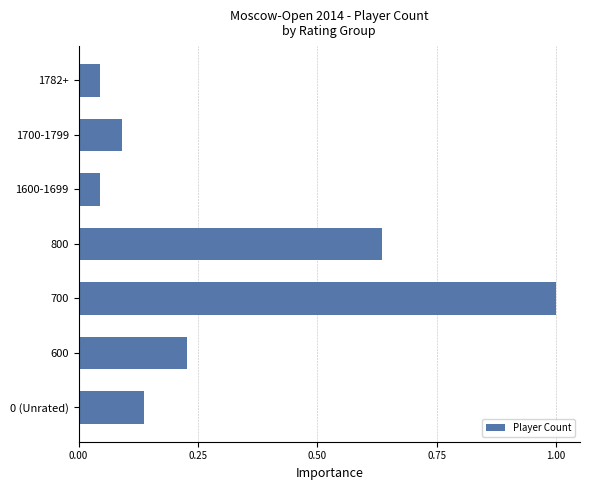

What is the sum of all values?

2.2